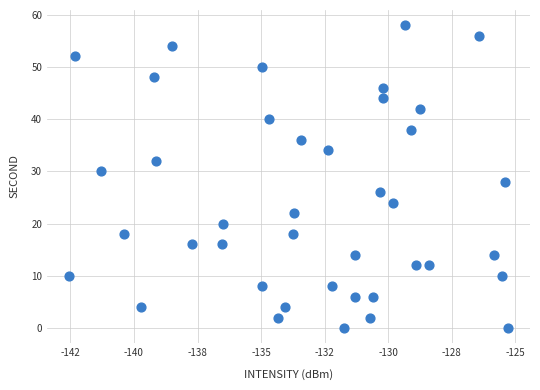

What is the range of Y values (max minus min)?

58